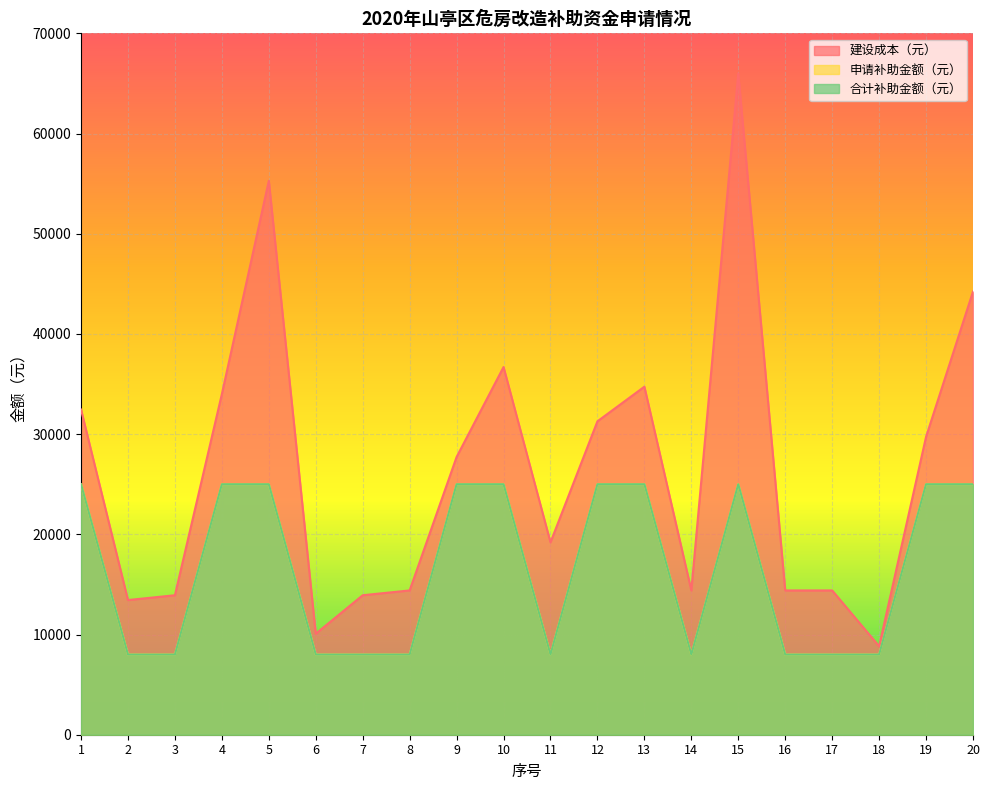

What is the difference between the second highest and minimum values in the 建设成本（元） series?

46454.0